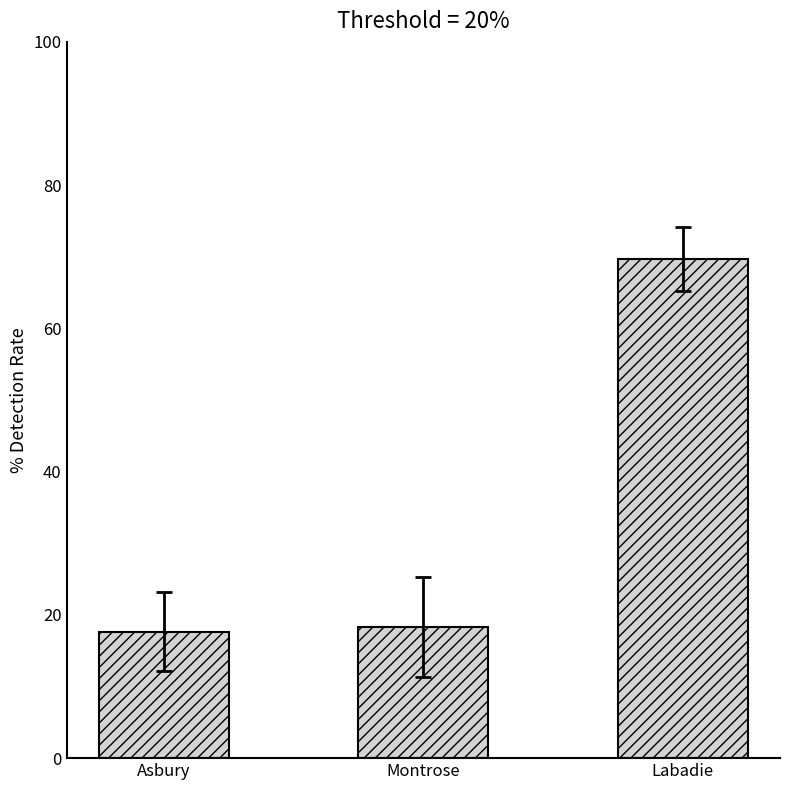

What is the sum of all values?

105.6